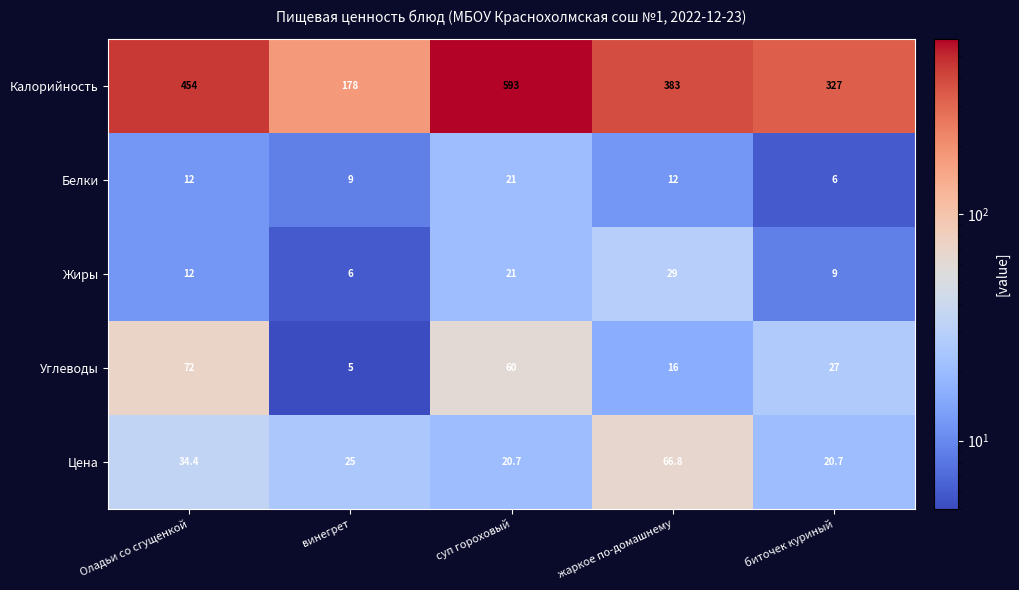

What is the minimum value shown in the chart?

5.0